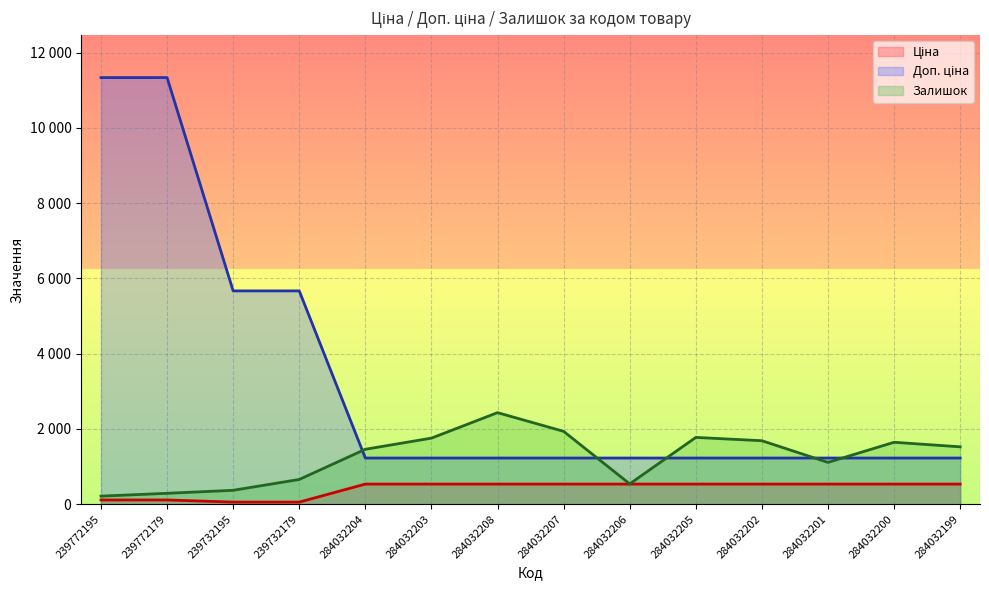

At 284032204, list the series in order from smallest to largest.

Ціна, Доп. ціна, Залишок